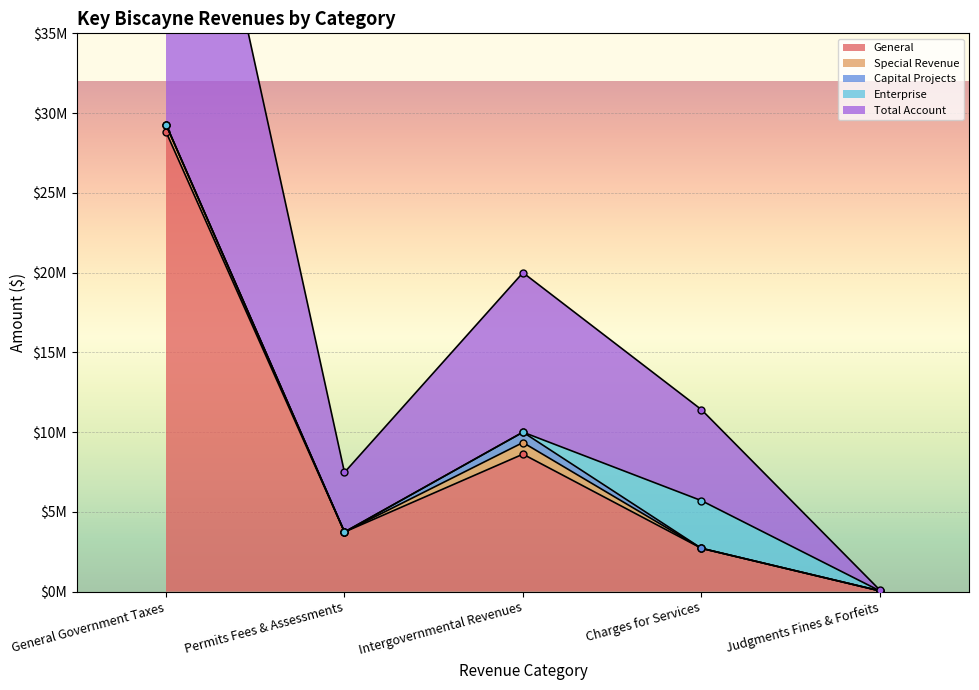

Rank the series at Intergovernmental Revenues from lowest to highest value.

Enterprise, Capital Projects, Special Revenue, General, Total Account